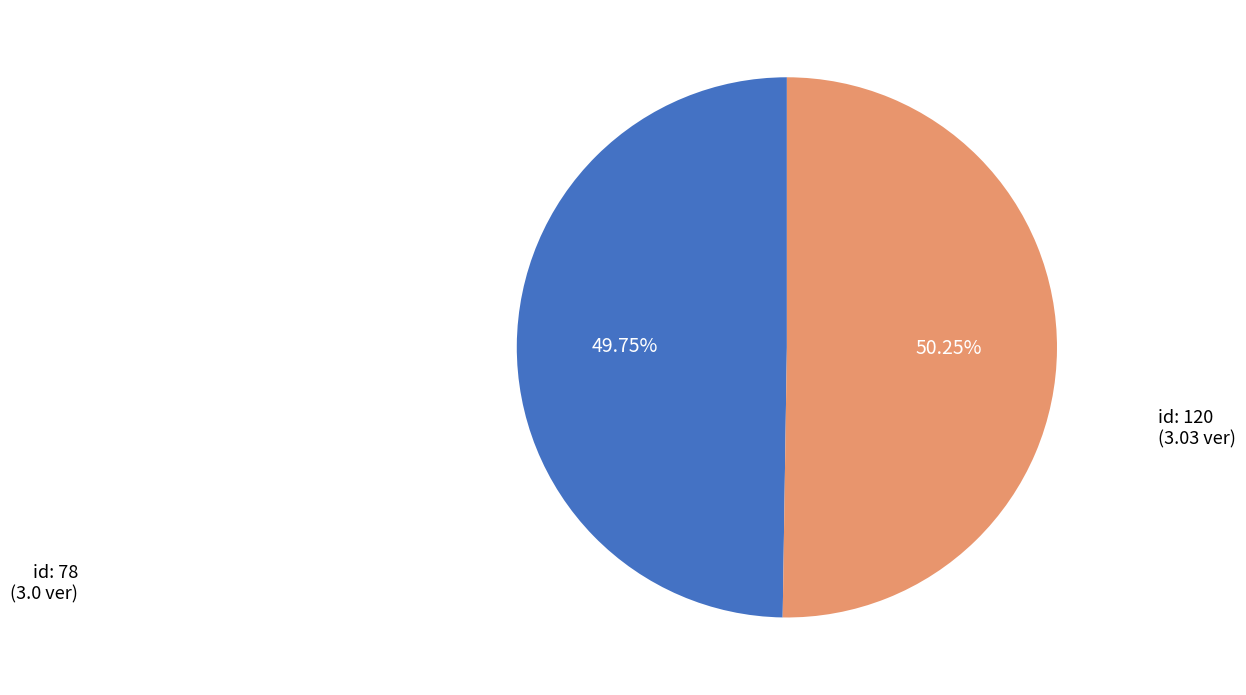

Is there any slice that represents more than half of the pie?

Yes